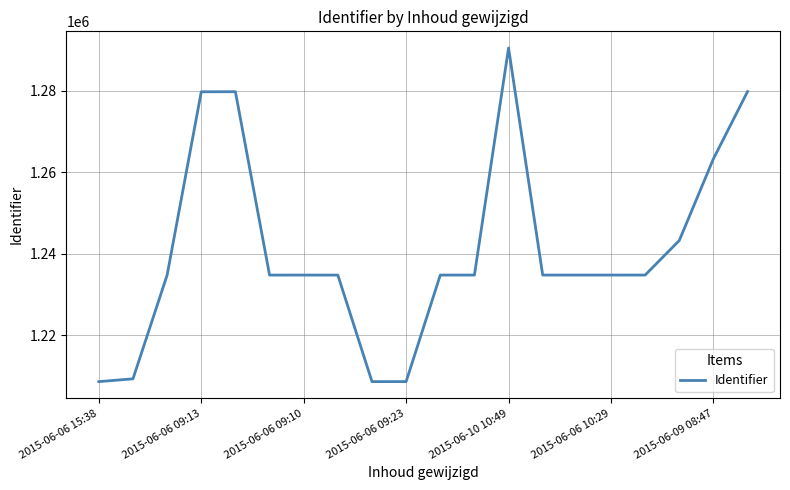

What is the greatest value displayed?

1290524